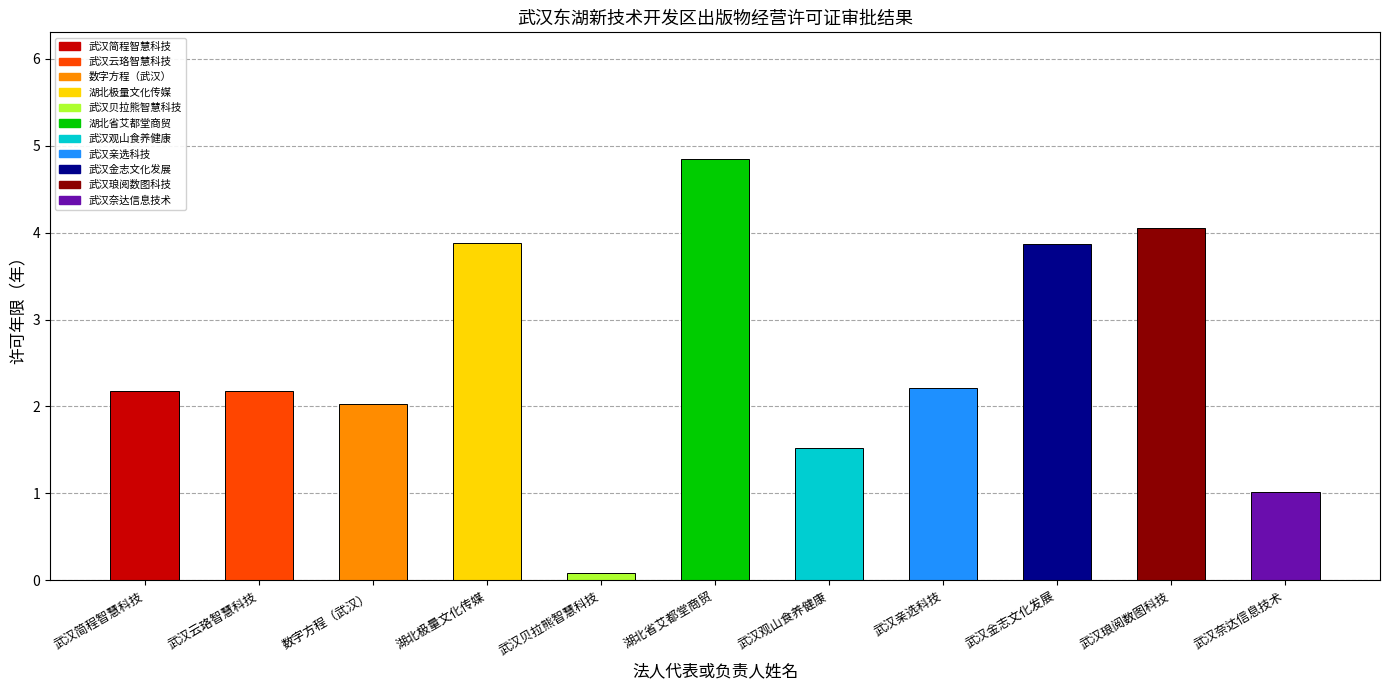

How many values in the 许可年限(年) series are below 2?

3